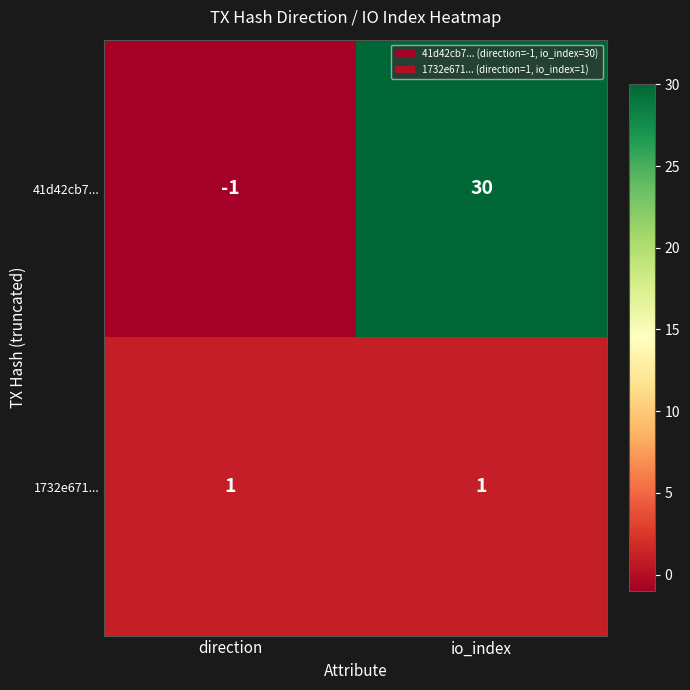

What is the difference between the maximum and minimum values in the 41d42cb7... series?

31